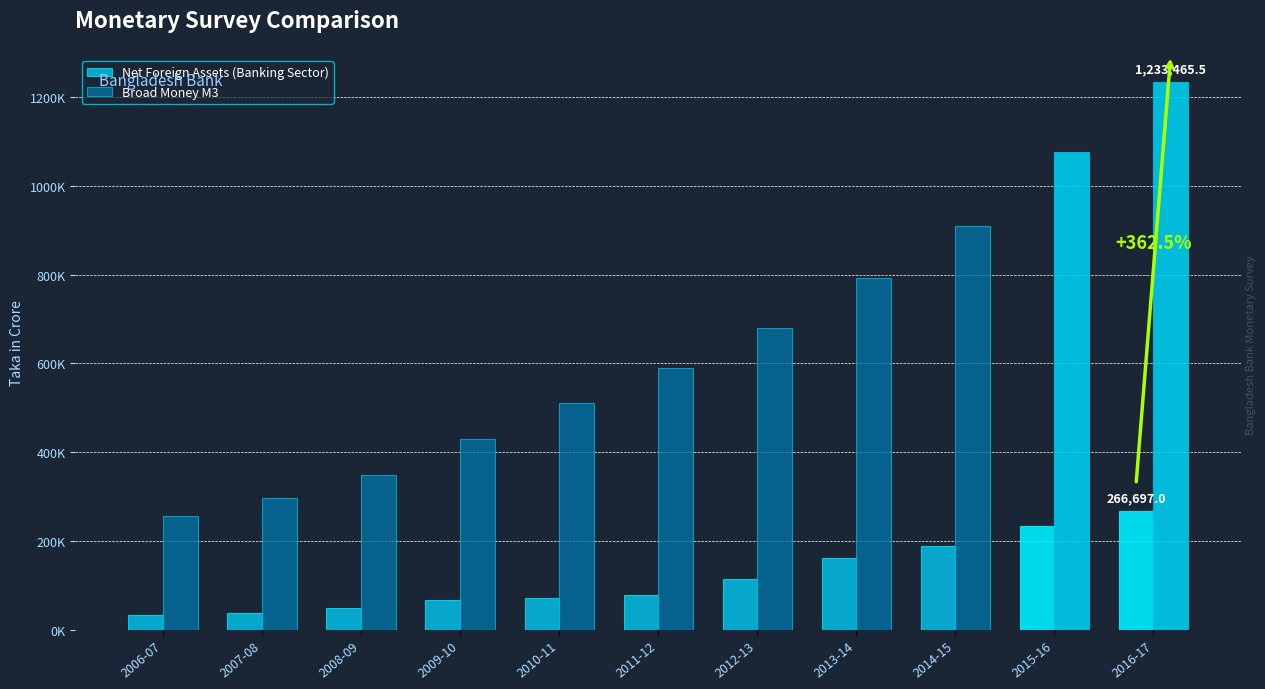

At how many categories does at least one series exceed 989906?

2